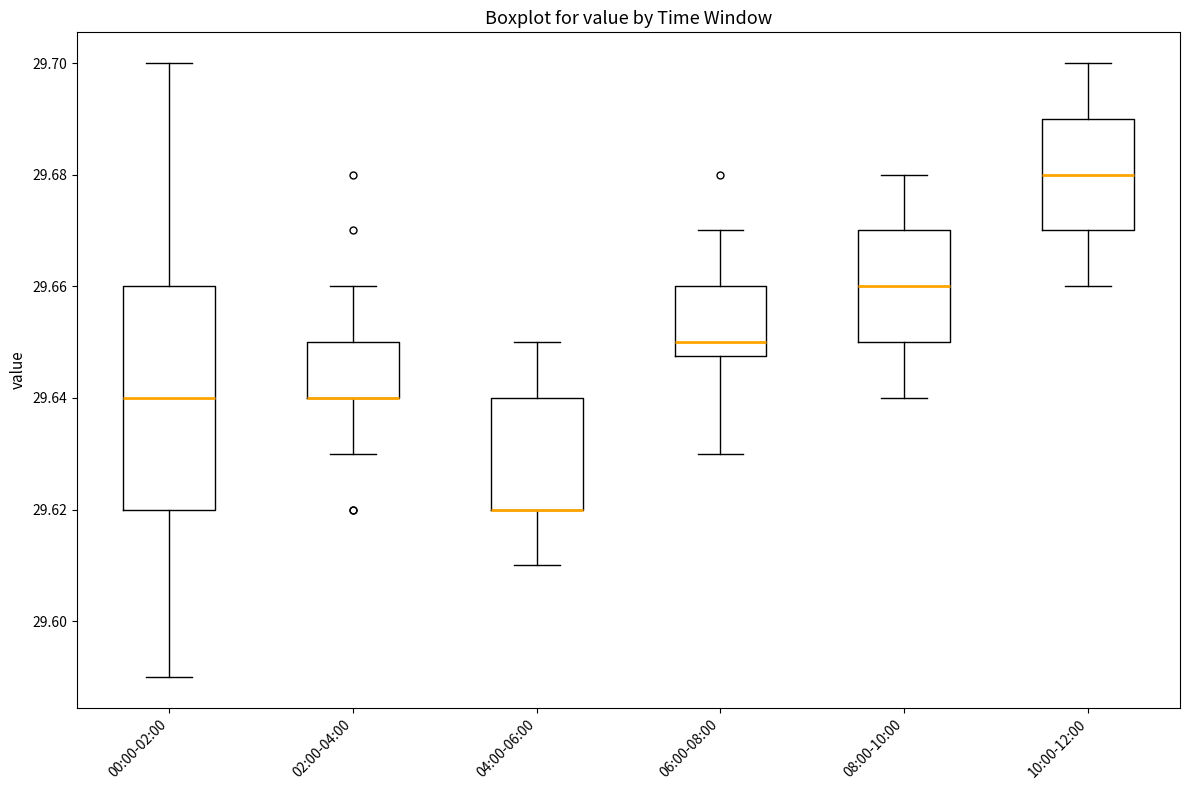

Which box is the tallest, from its lower edge to its upper edge?

00:00-02:00